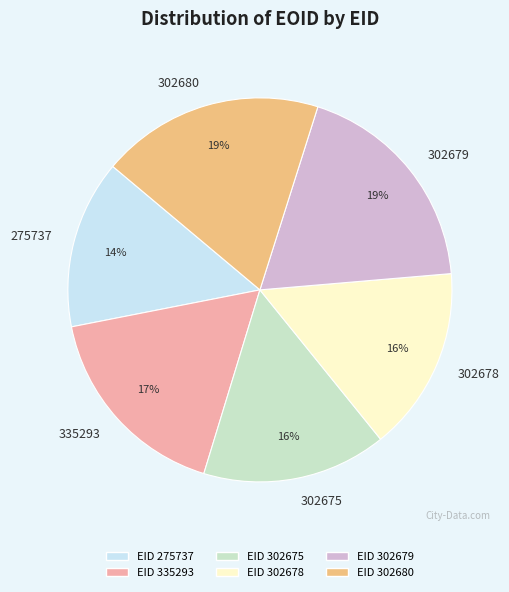

How many segments does this pie chart have?

6